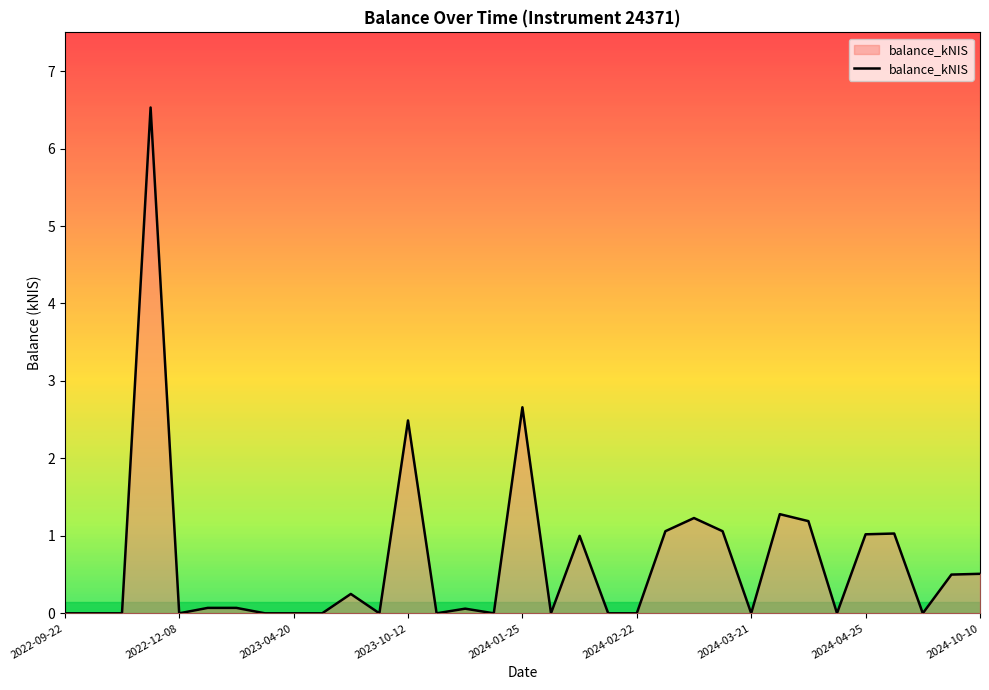

What is the maximum value shown in the chart?

6.5